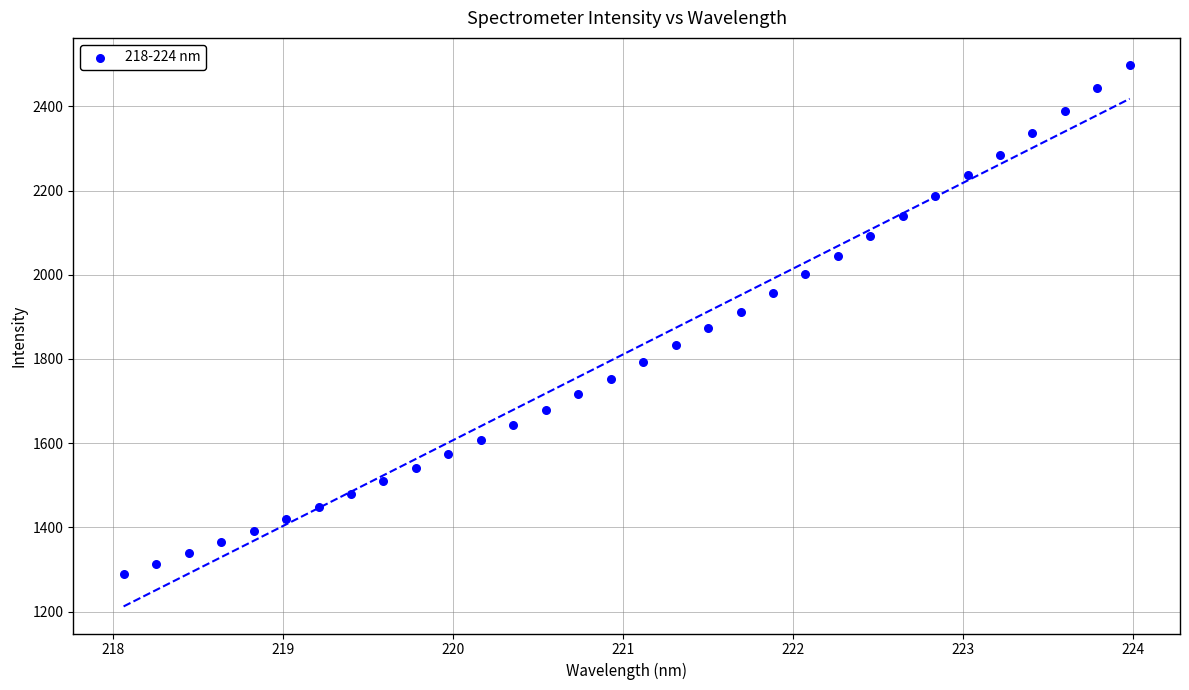

What is the range of X values (max minus min)?

5.9